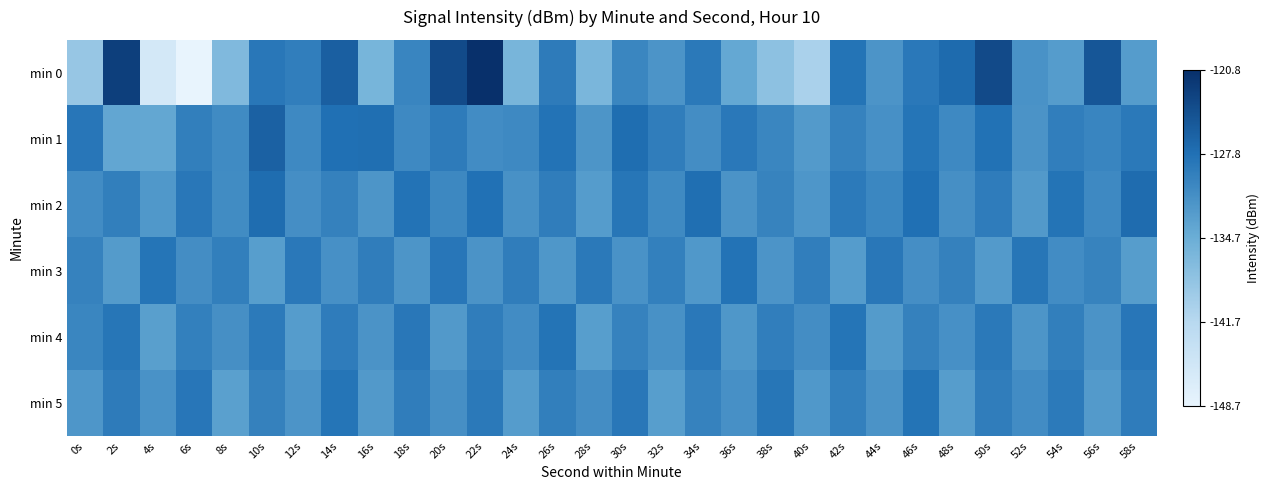

Which category has the lowest value across all series?

6s